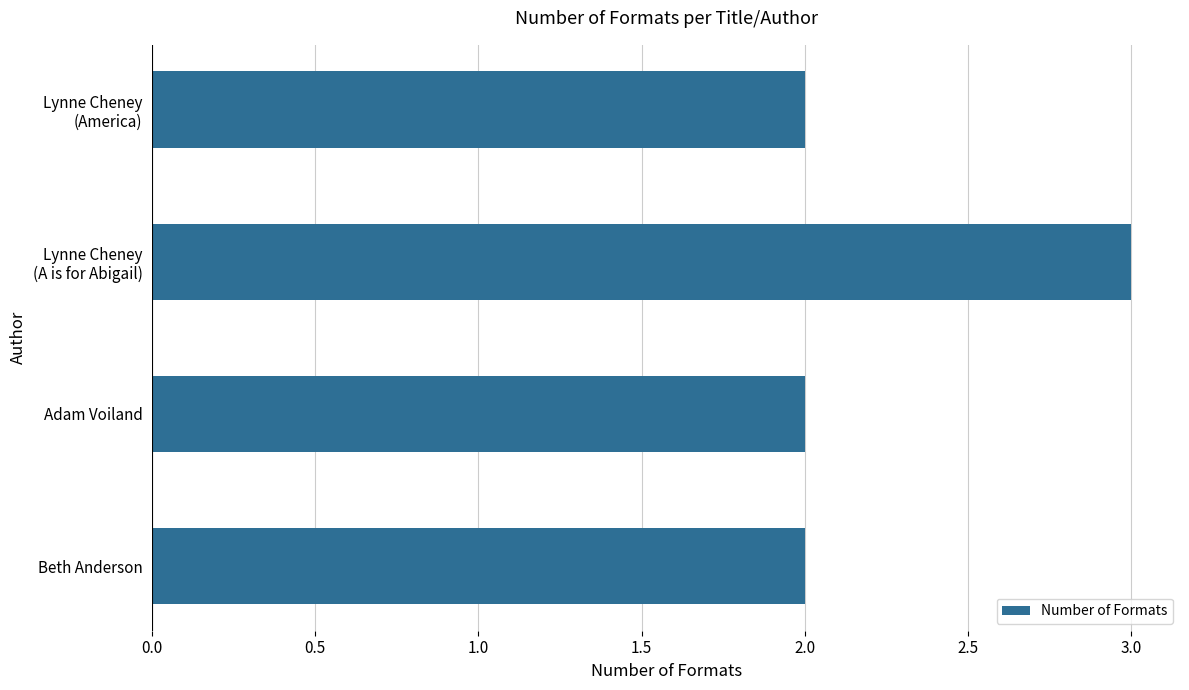

What is the sum of all values?

9